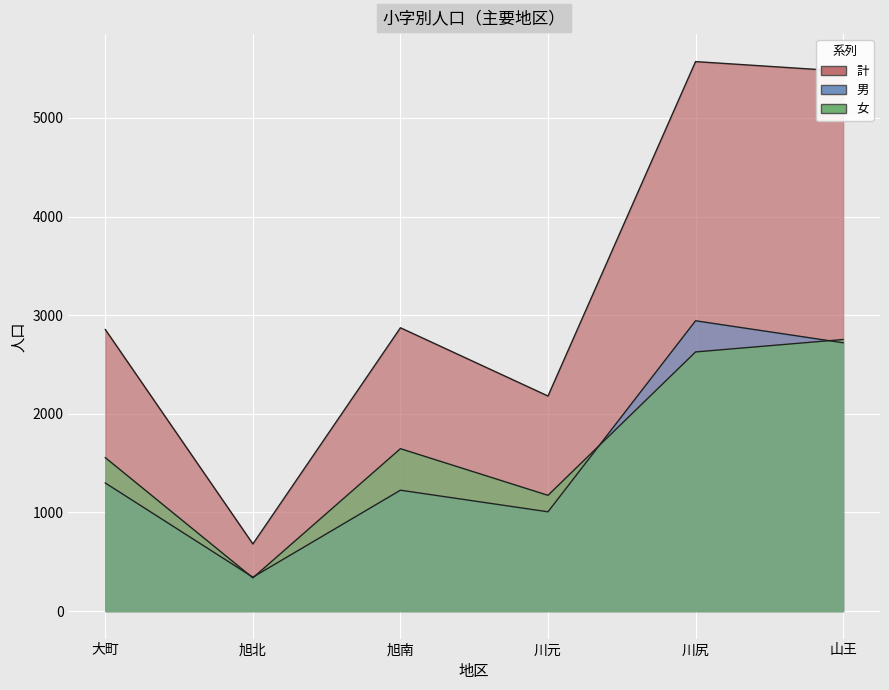

At which label does 男 reach its minimum?

旭北